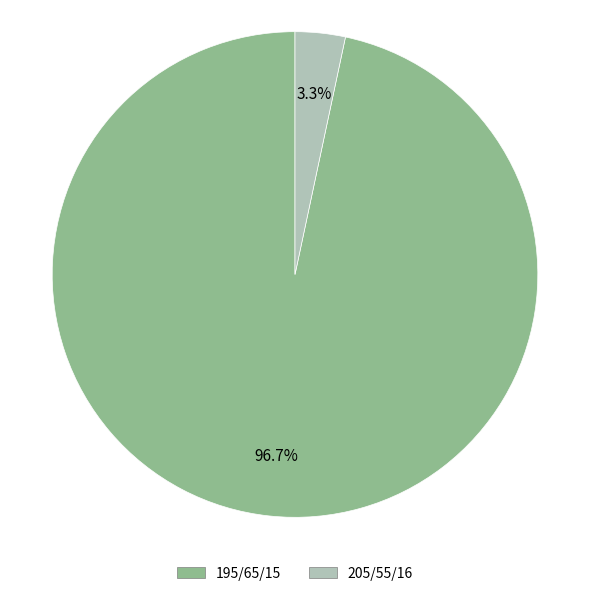

Count the number of slices in the pie.

2